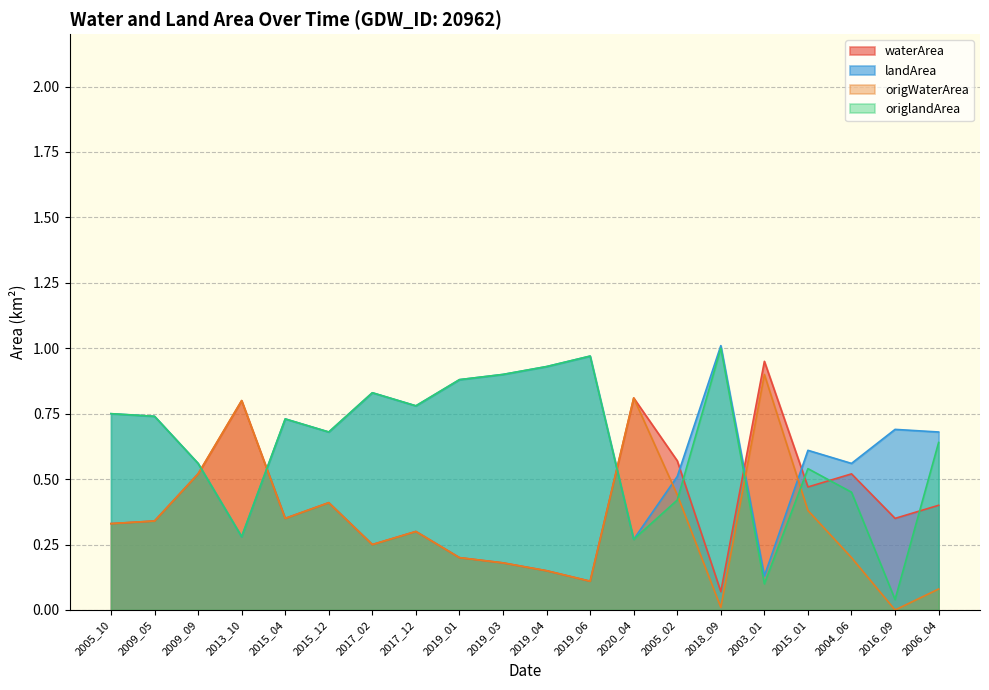

What is the label of the 19th point from the left?

2016_09